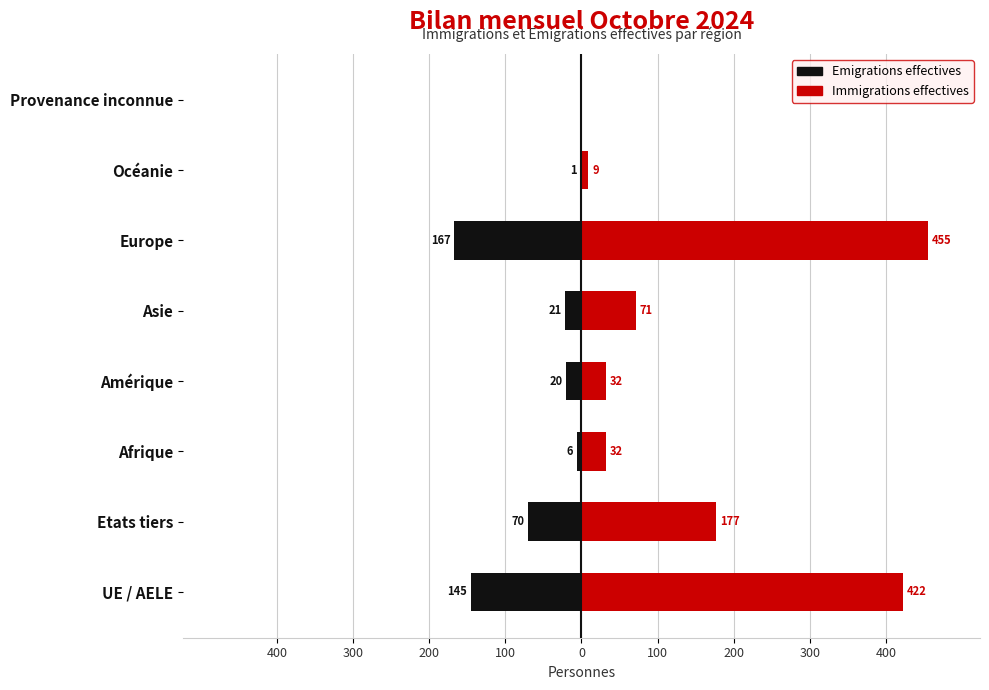

Reading left to right, list all the values displayed in this chart.

Emigrations effectives: -145	-70	-6	-20	-21	-167	-1	0
Immigrations effectives: 422	177	32	32	71	455	9	0